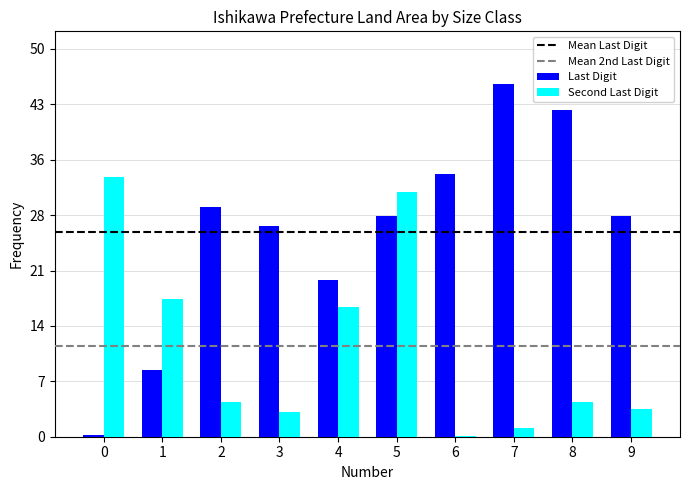

Are the bars grouped side by side (vs. stacked)?

Yes